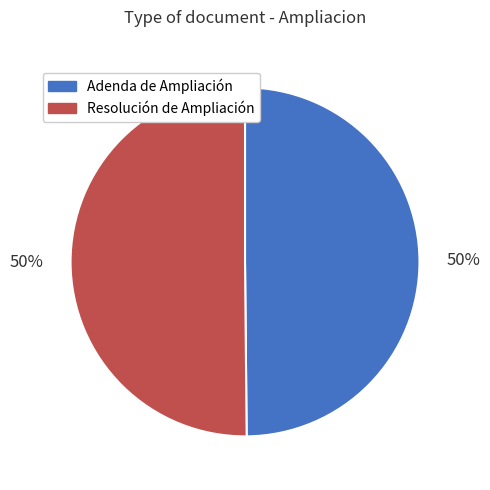

Is the sum of Adenda de Ampliación and Resolución de Ampliación greater than half?

Yes